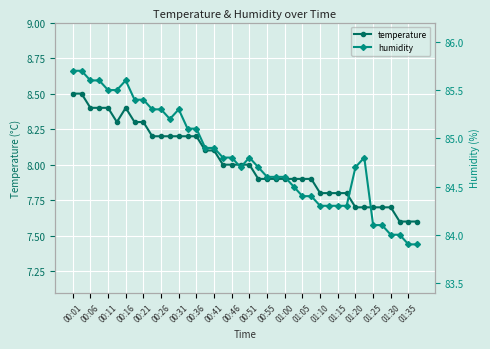

Is it true that humidity equals 135.1 at 33?

False